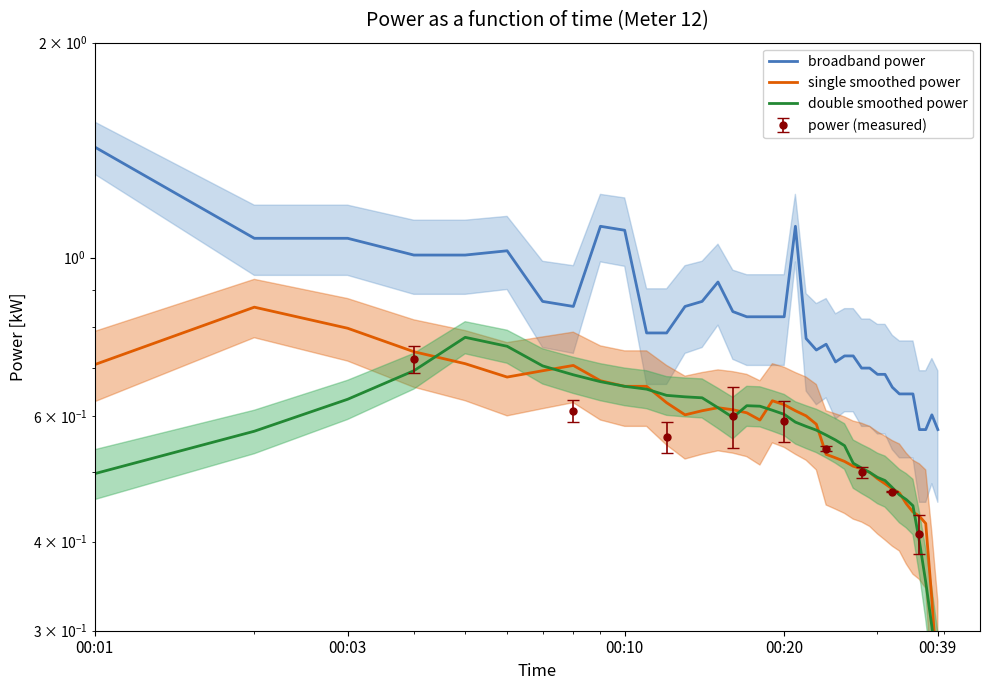

True or false: double smoothed power has more than 1 points higher than both neighbors.

True